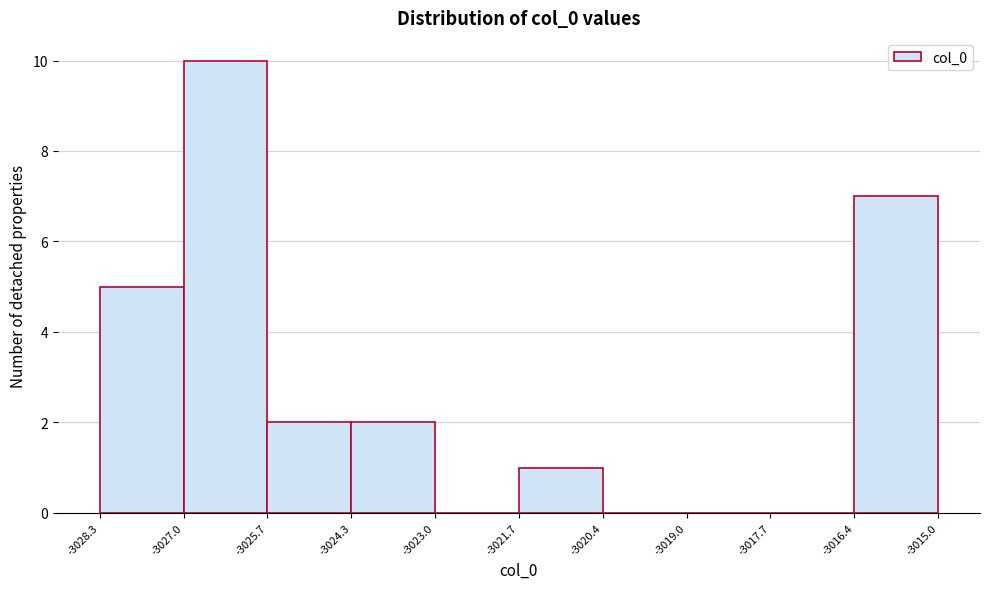

Reading left to right, transcribe this chart: for each bar, give the range it covers on the x-axis and its height. The values are not printed on the chart, so give them approximately, as read against the axis.

-3028.3 to -3027.0: 5
-3027.0 to -3025.7: 10
-3025.7 to -3024.3: 2
-3024.3 to -3023.0: 2
-3023.0 to -3021.7: 0
-3021.7 to -3020.4: 1
-3020.4 to -3019.0: 0
-3019.0 to -3017.7: 0
-3017.7 to -3016.4: 0
-3016.4 to -3015.0: 7